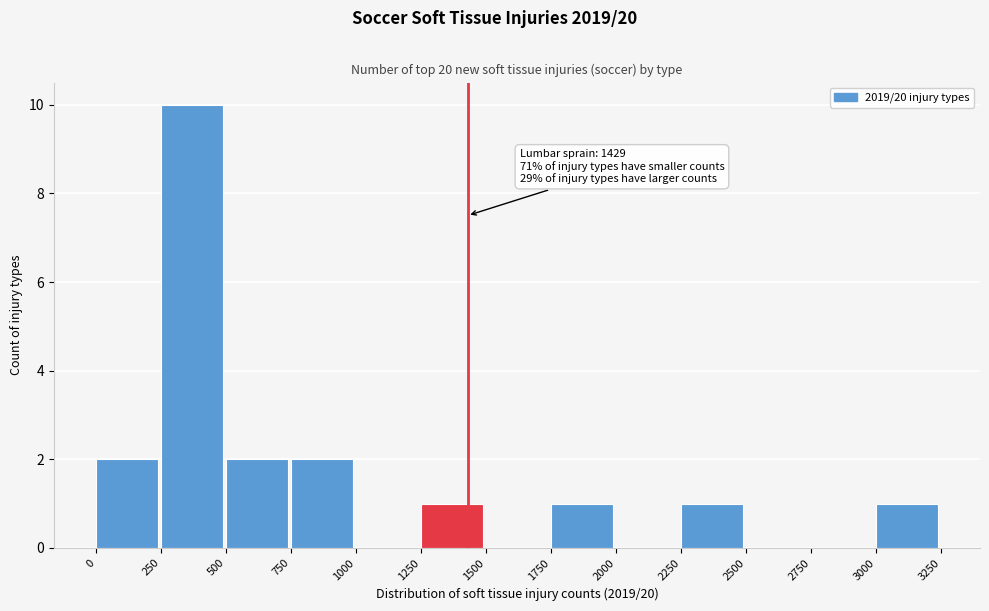

Which range on the x-axis has the tallest bar?

250 to 500